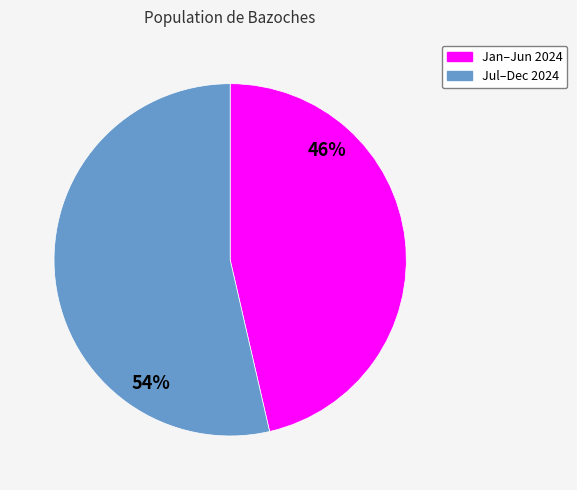

Is there a majority slice in this chart?

Yes